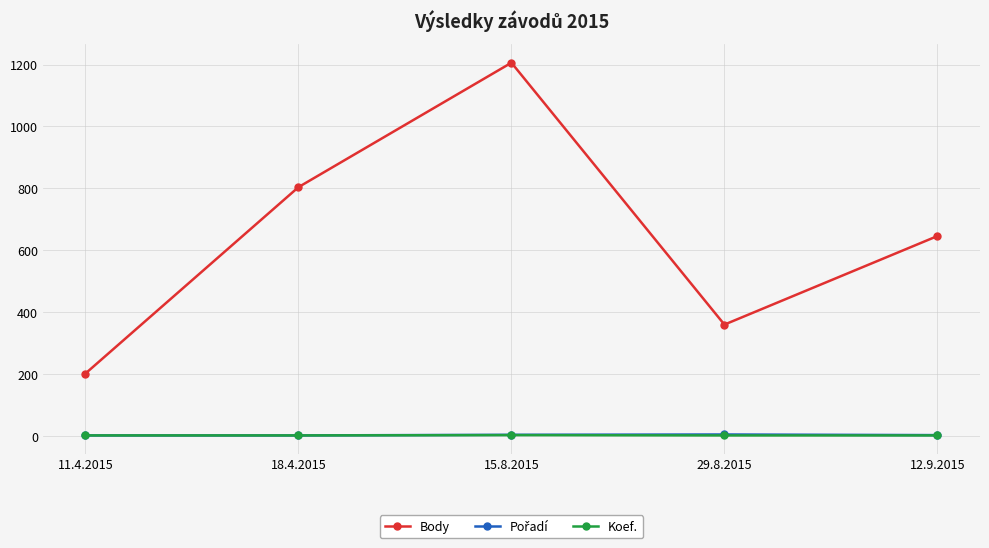

What is the label of the 3rd point from the right?

15.8.2015